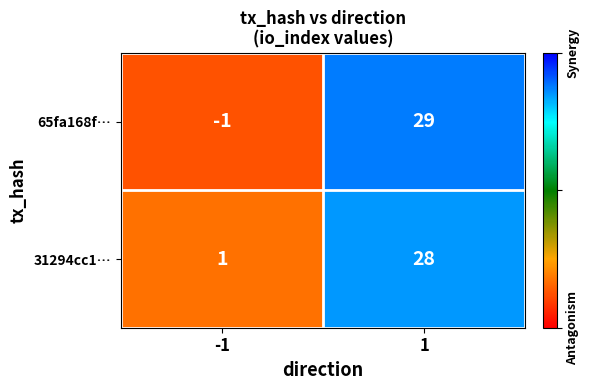

Reading right to left, list all the values displayed in this chart.

65fa168f…: 1=29	-1=-1
31294cc1…: 1=28	-1=1